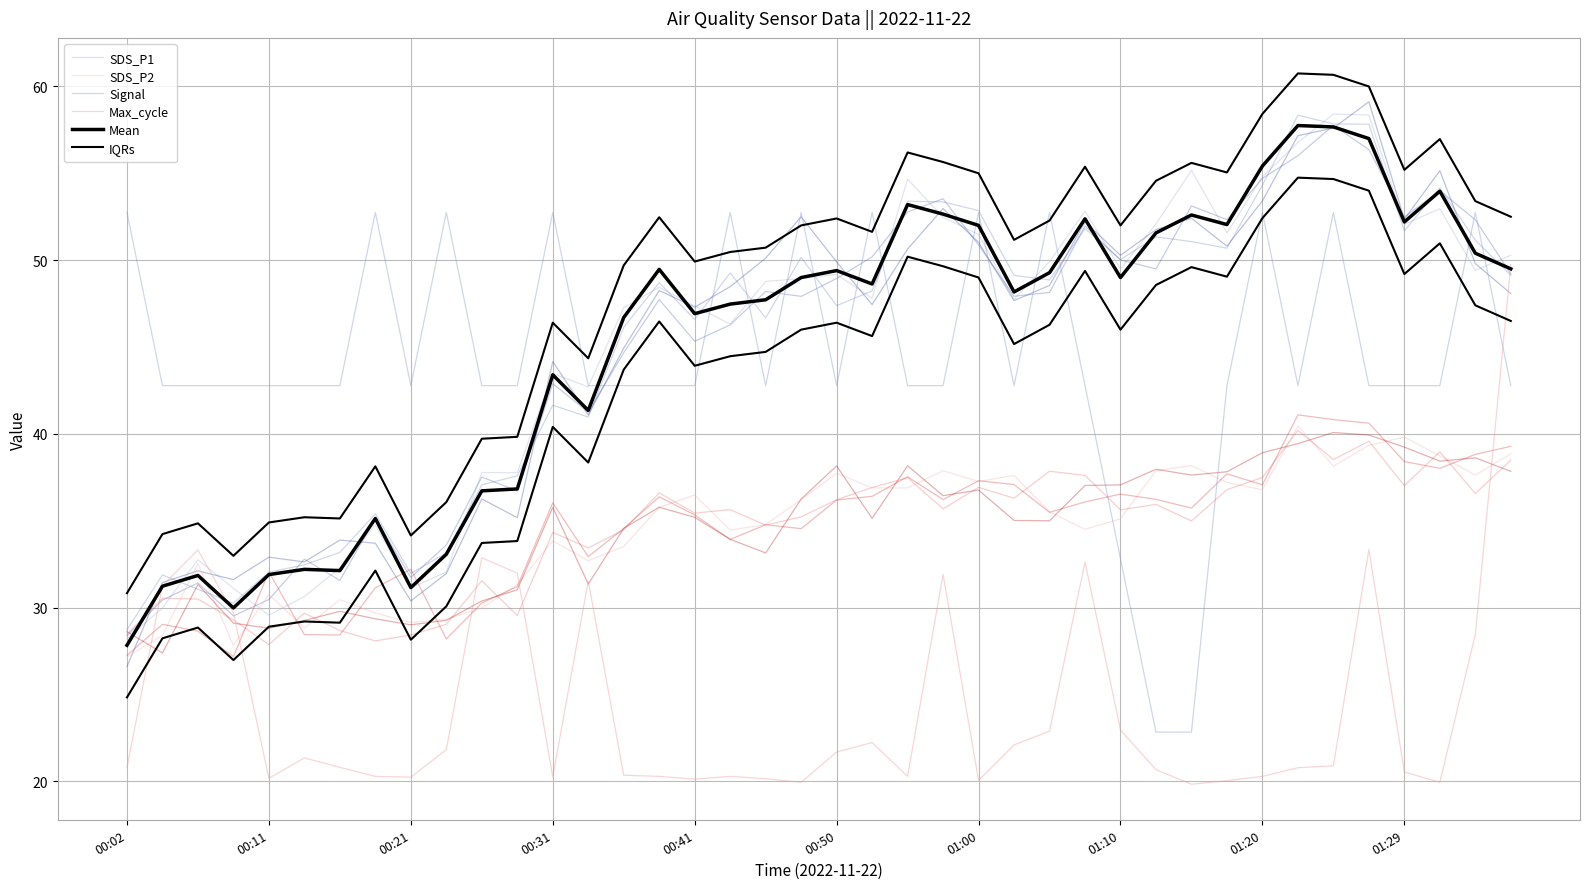

Rank the series at 00:50 from highest to lowest value.

IQRs, Mean, SDS_P1, Signal, SDS_P2, Max_cycle